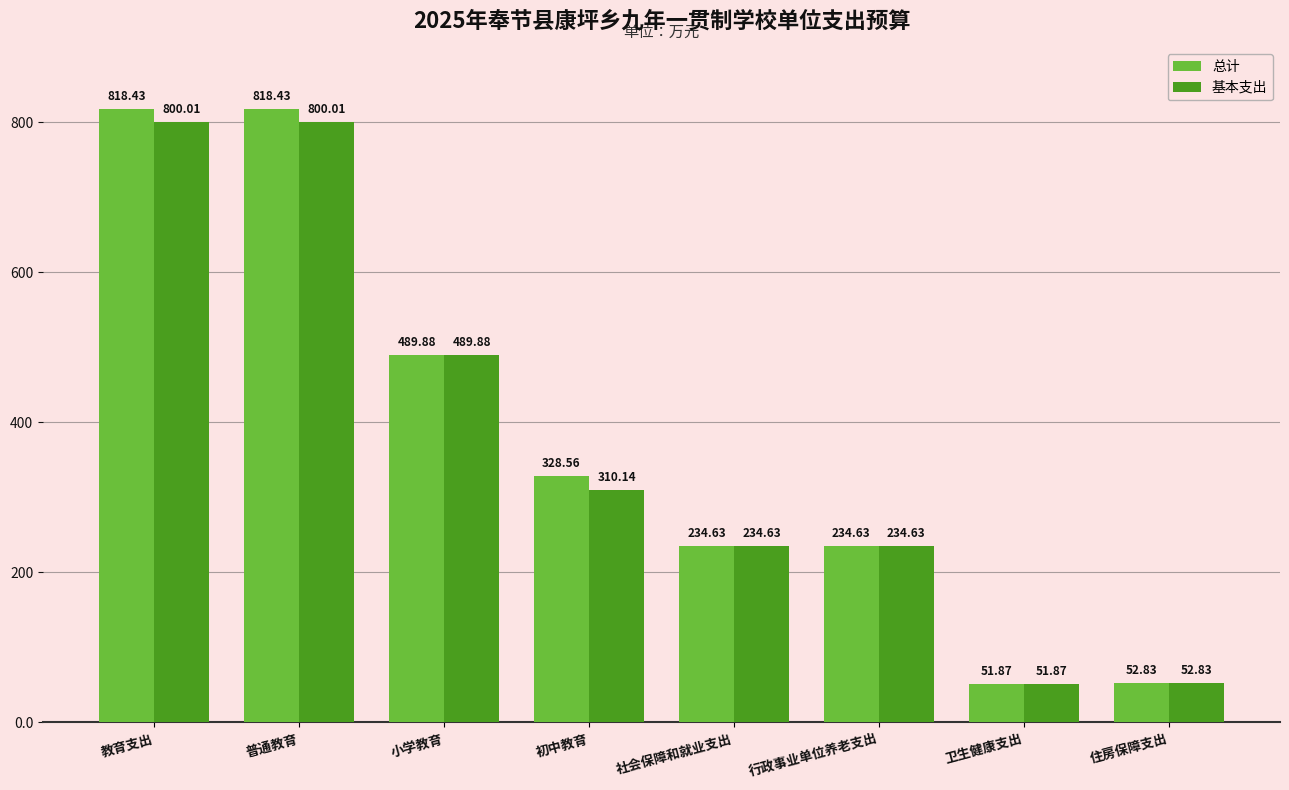

How many data points in 总计 are above 328?

4